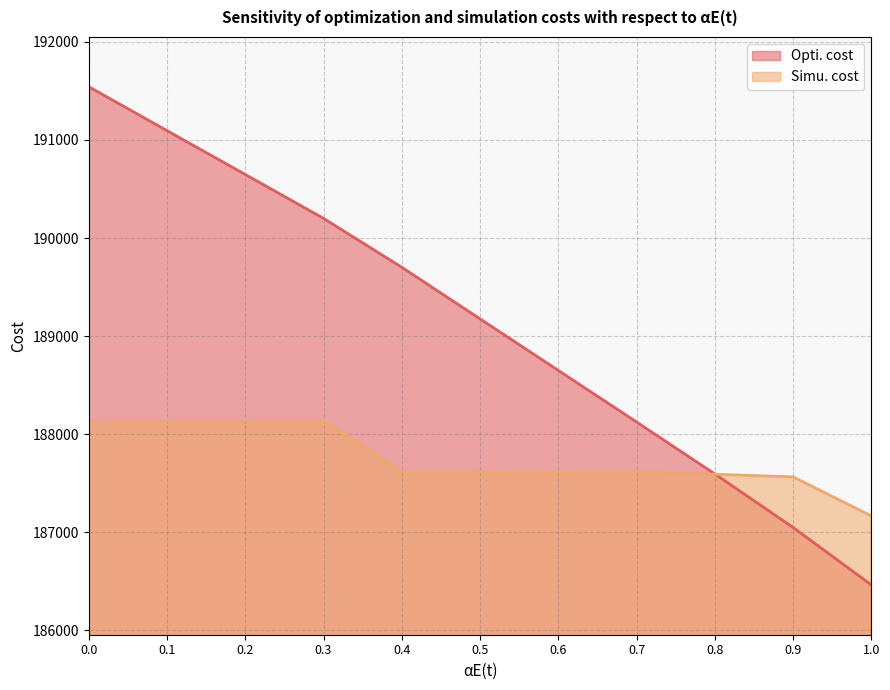

What is the label of the 2nd point from the right?

0.9